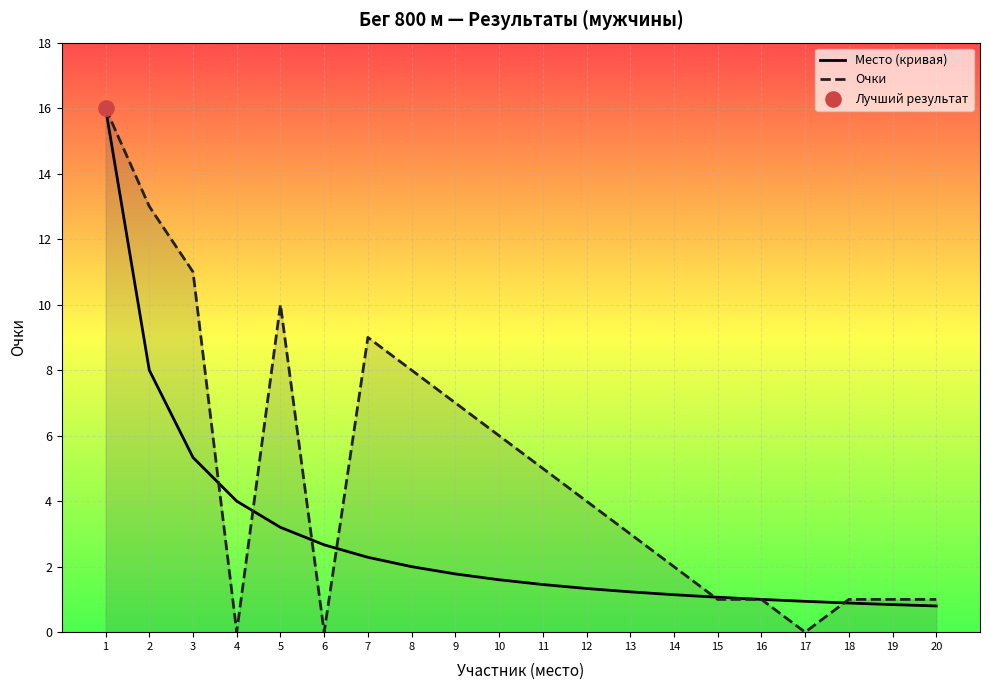

What is the total value across all series at 11?

6.5